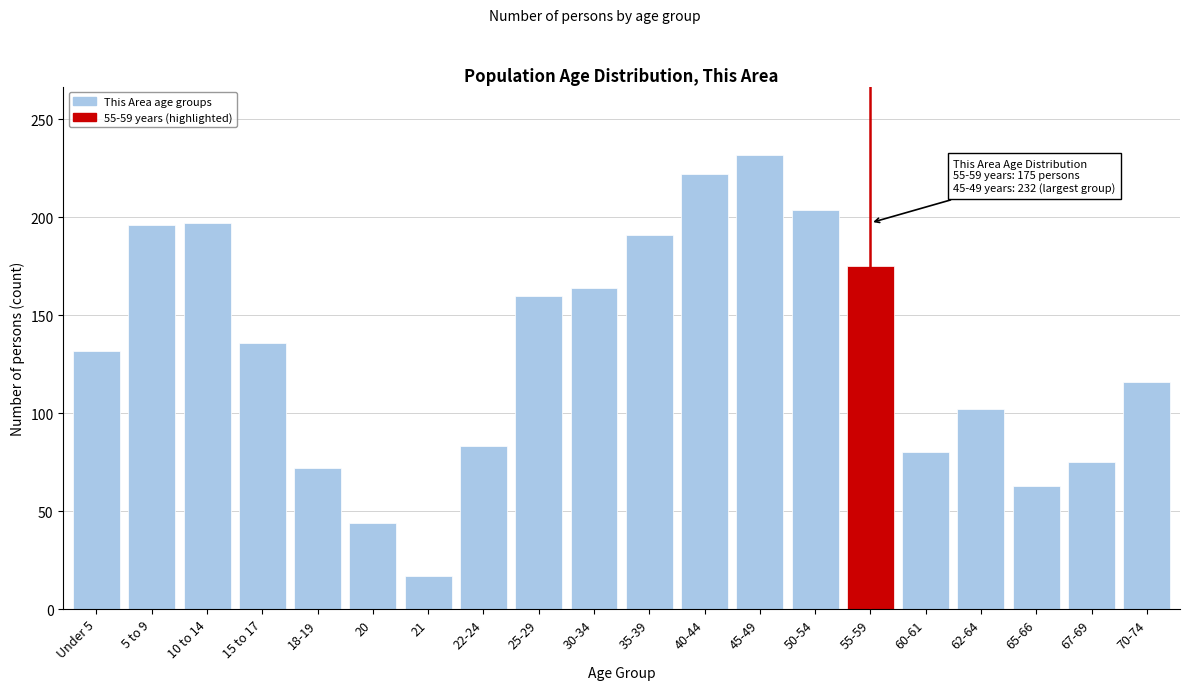

The value at 45-49 is 232. True or false?

True